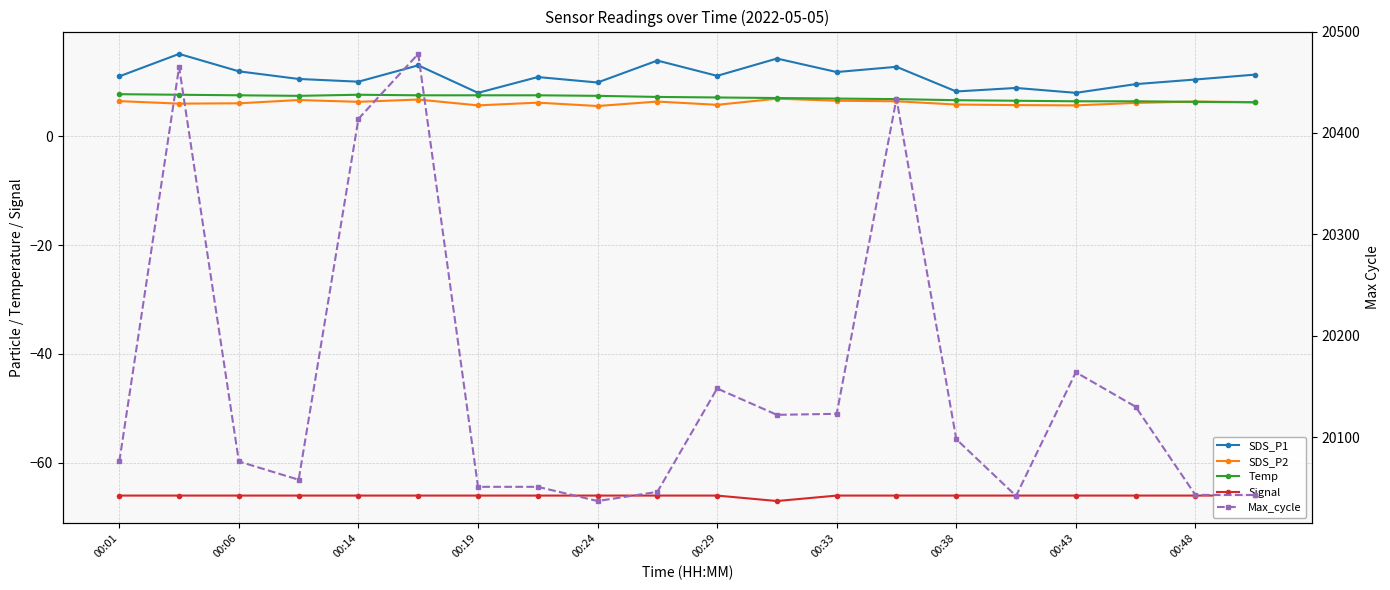

What is the value of the Signal point at the 17th from the left?

-66.0